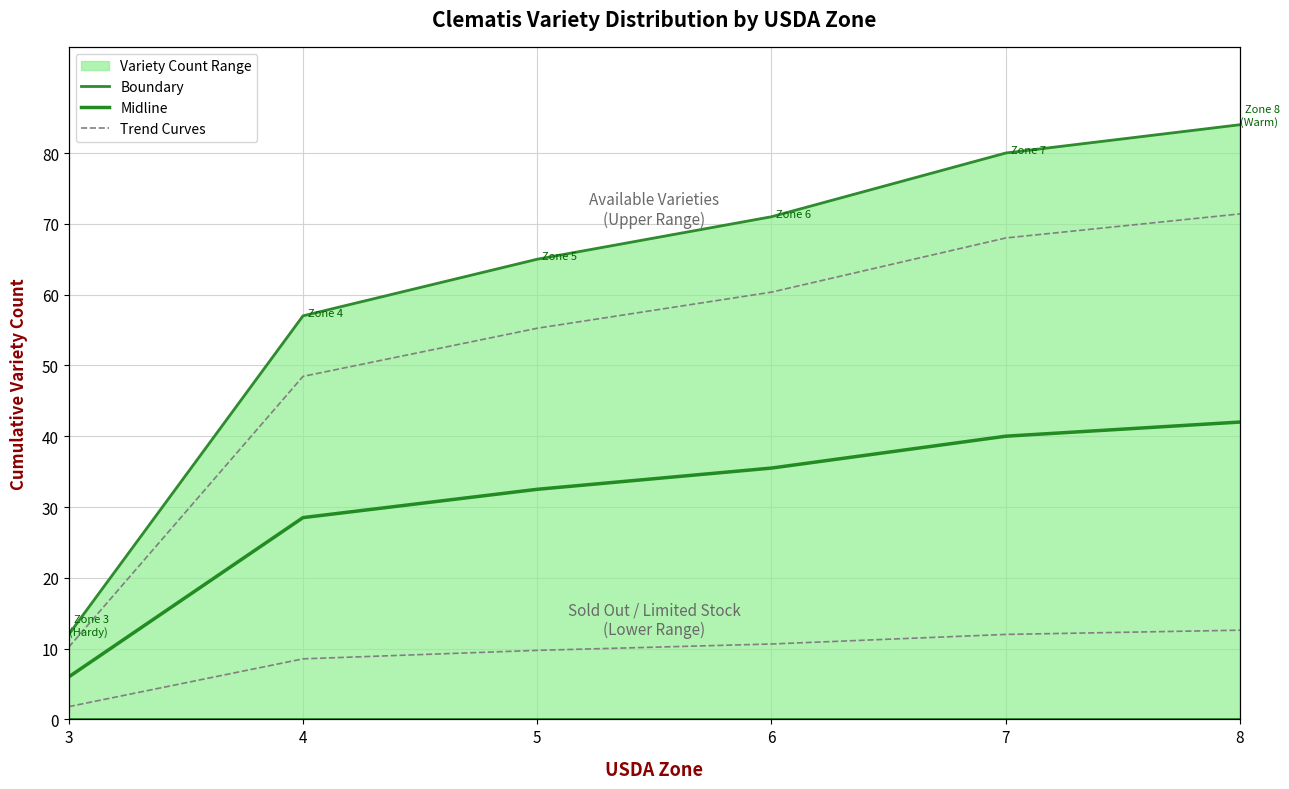

Reading left to right, extract all data points from this chart.

Upper Bound: 3=12.0	4=57.0	5=65.0	6=71.0	7=80.0	8=84.0
Lower Bound: 3=0.0	4=0.0	5=0.0	6=0.0	7=0.0	8=0.0
Midline: 3=6.0	4=28.5	5=32.5	6=35.5	7=40.0	8=42.0
Upper Dashed Curve: 3=10.2	4=48.4	5=55.2	6=60.4	7=68.0	8=71.4
Lower Dashed Curve: 3=1.8	4=8.5	5=9.8	6=10.7	7=12.0	8=12.6